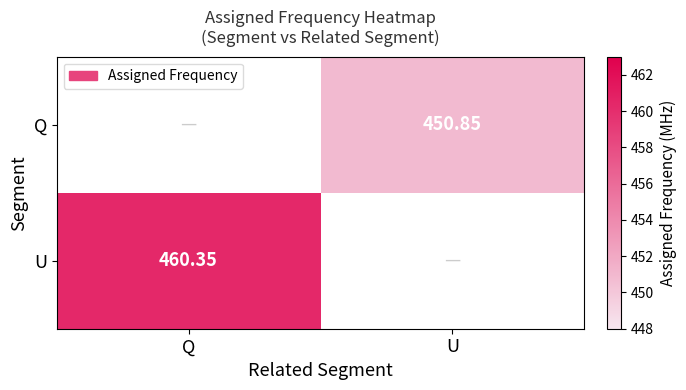

How many values in Q are above zero?

1